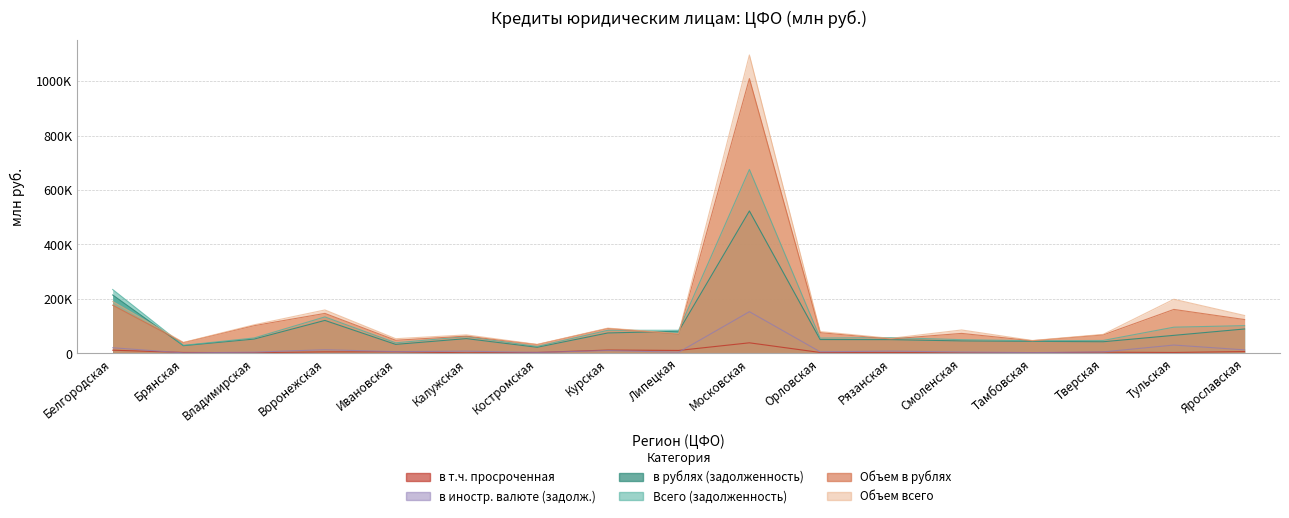

What is the difference between the highest and lowest values at Тамбовская?

44926